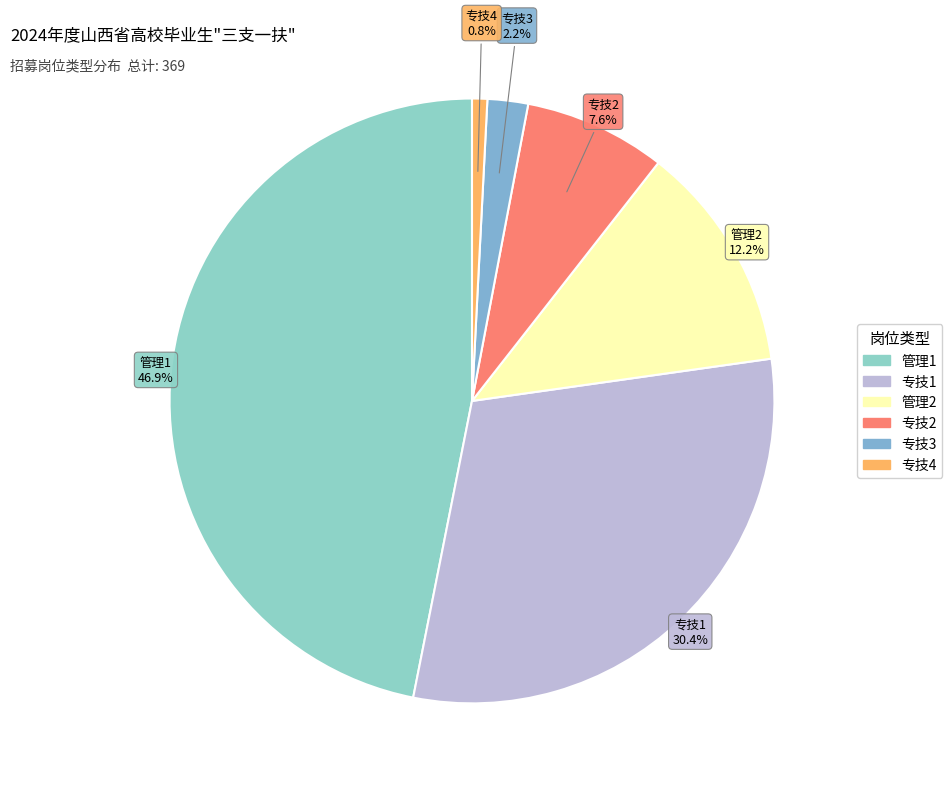

How many slices are in this pie chart?

6